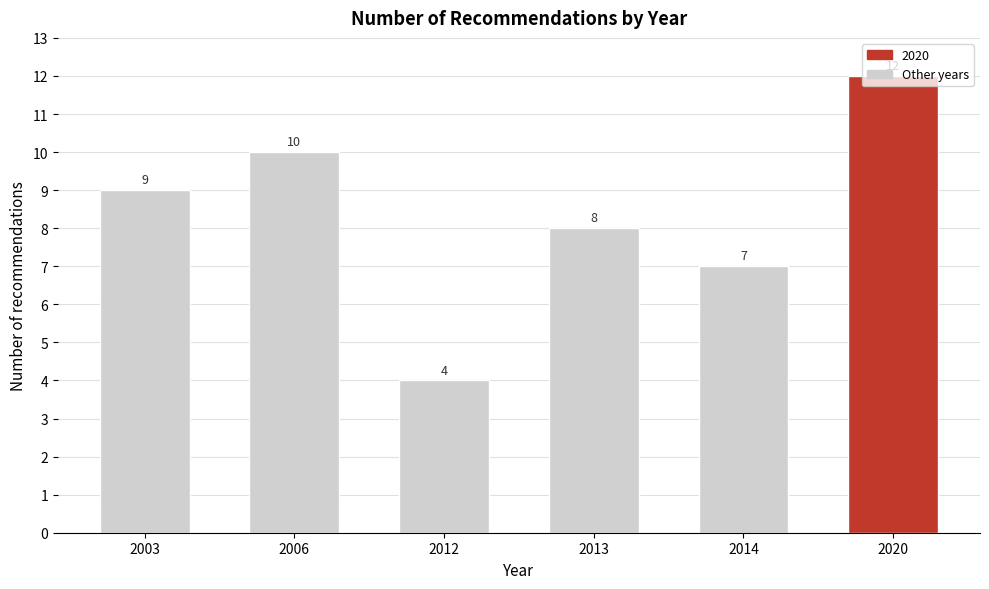

At which category does the chart reach its minimum across all series?

2012